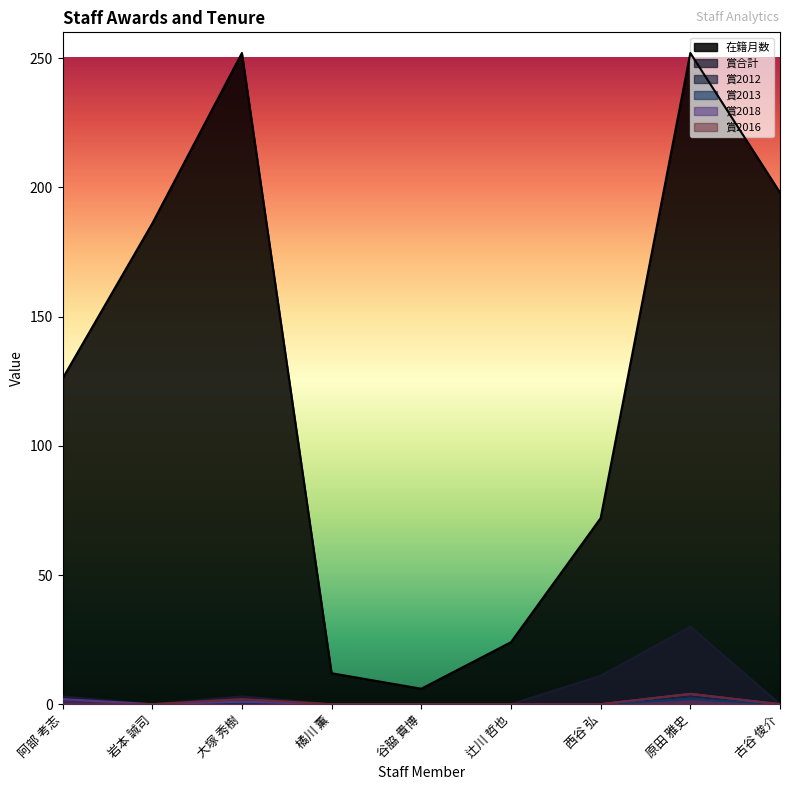

True or false: 賞2016 has more than 1 points higher than both neighbors.

True